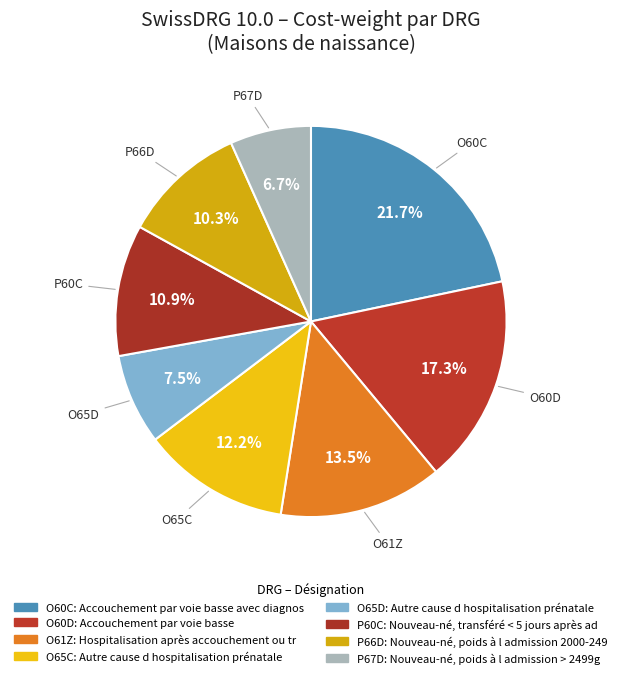

Which slice is the largest?

O60C